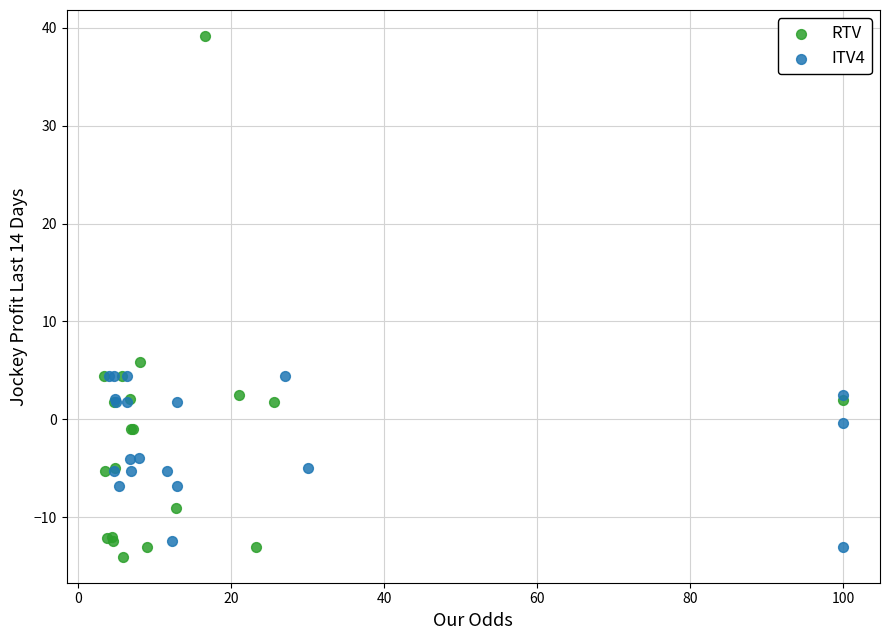

Which series contains the highest Y value?

RTV